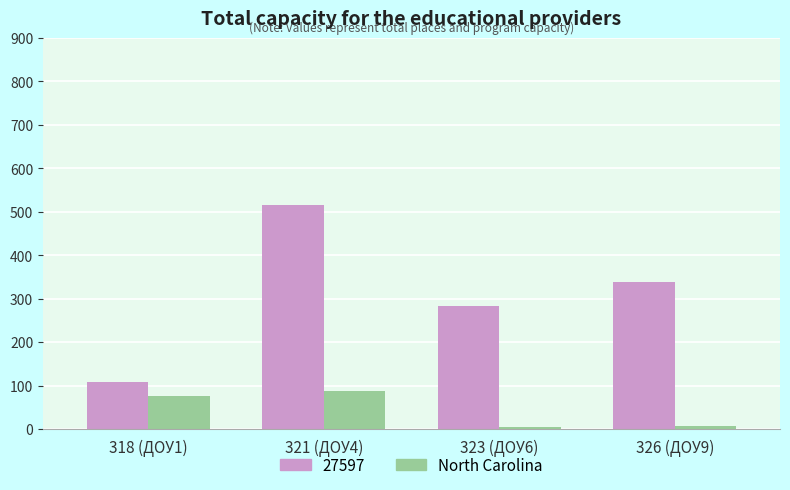

Are the bars horizontal?

No